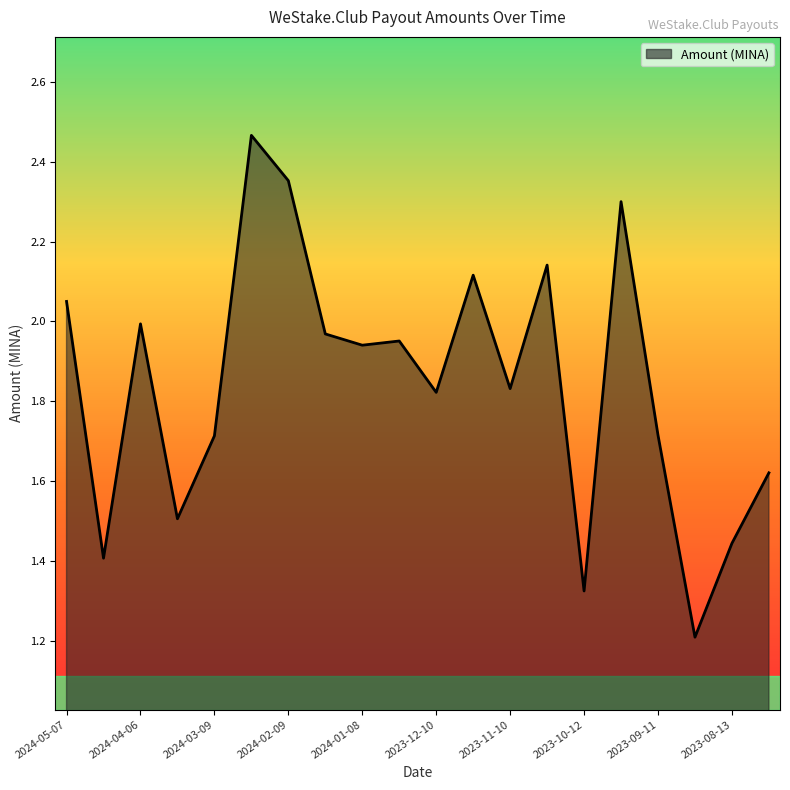

How many lines are shown in the chart?

1